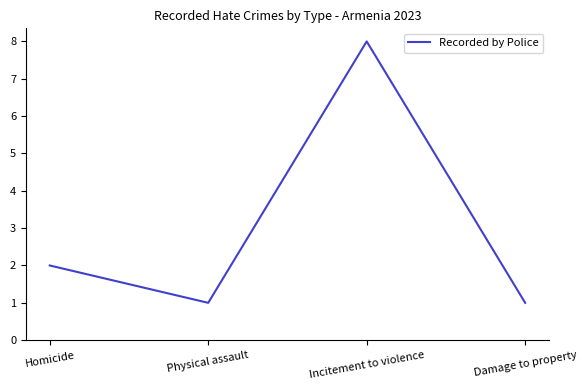

What is the change in value from Incitement to violence to Damage to property?

-7